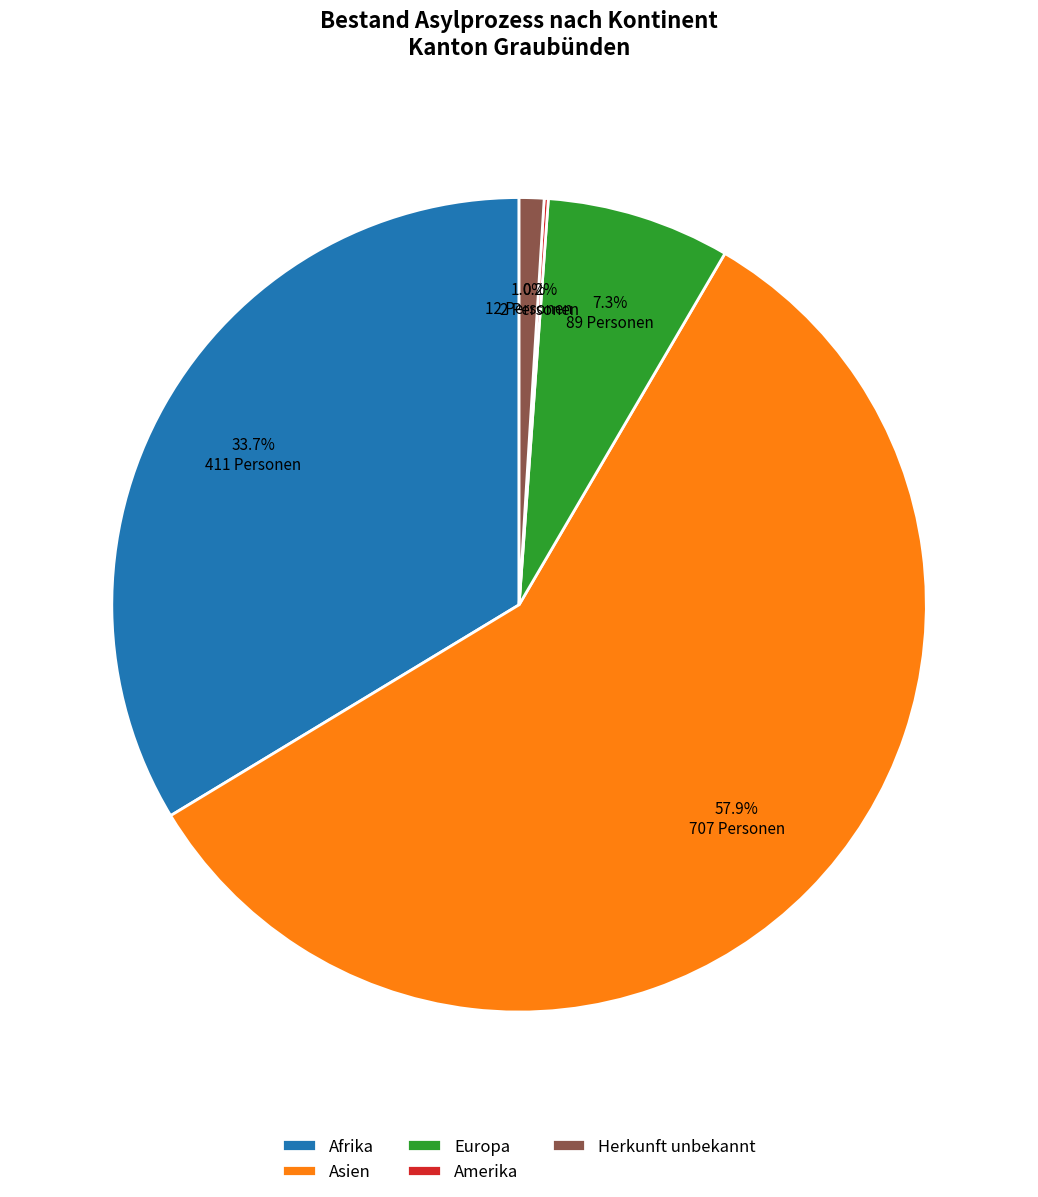

Do Asien and Herkunft unbekannt together represent more than half of the pie?

Yes